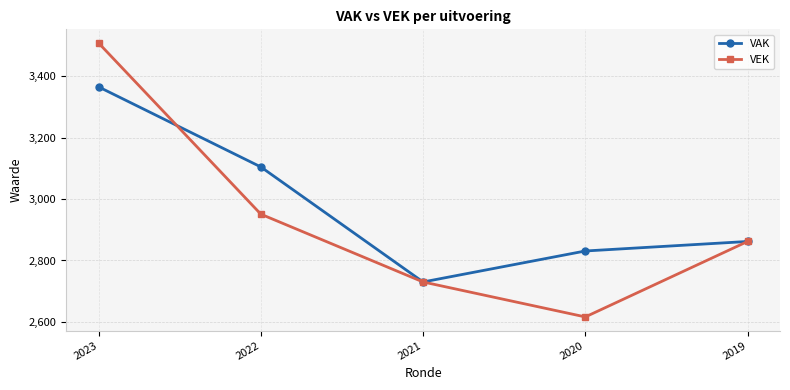

The VEK series shows 2730 at 2021. True or false?

True